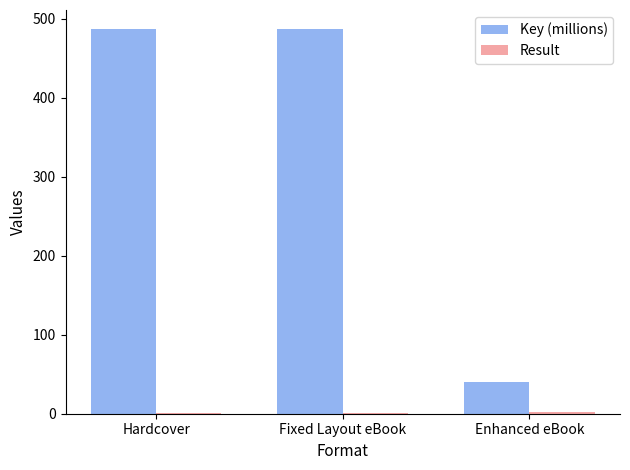

True or false: Key (millions) has a value of 701.7 at Hardcover.

False